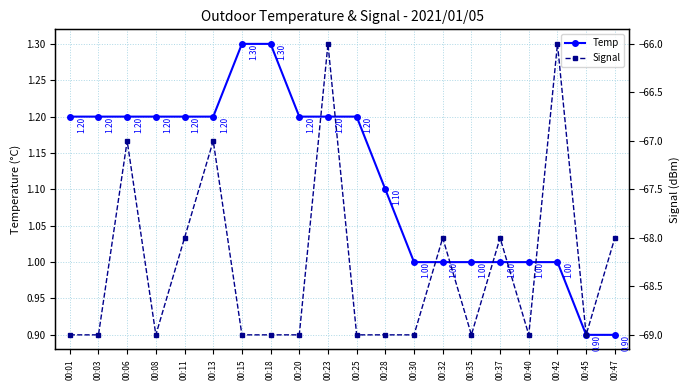

Rank the series by their maximum value, from highest to lowest.

Temp, Signal